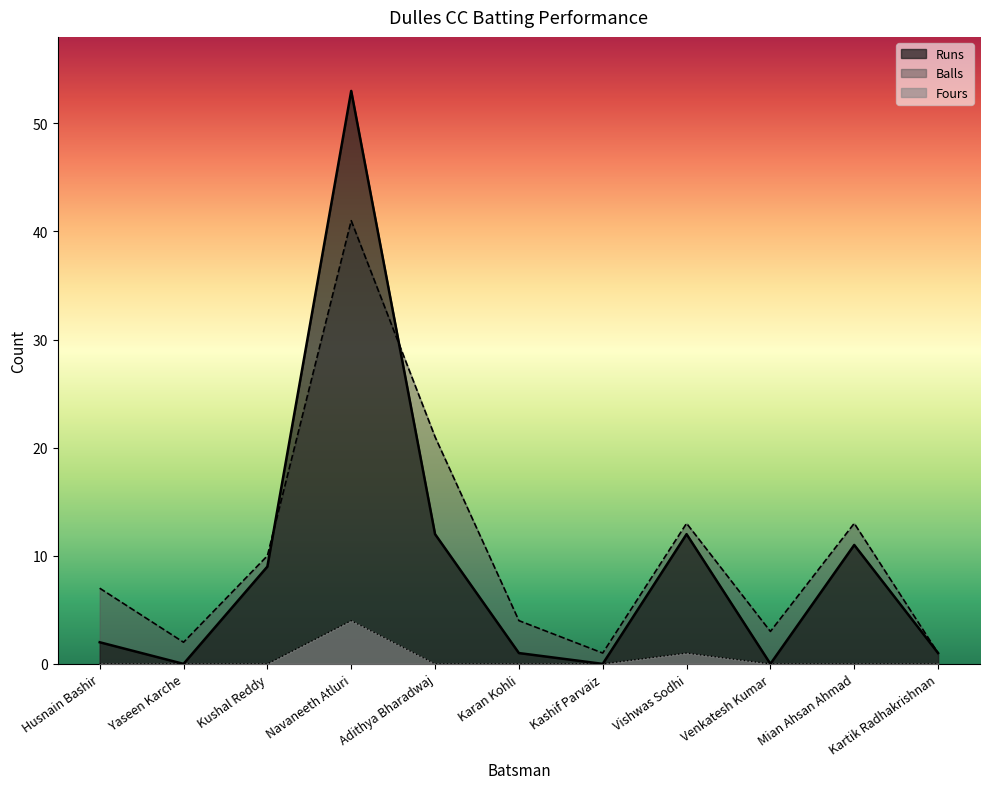

True or false: Runs has more than 2 interior local peaks.

True